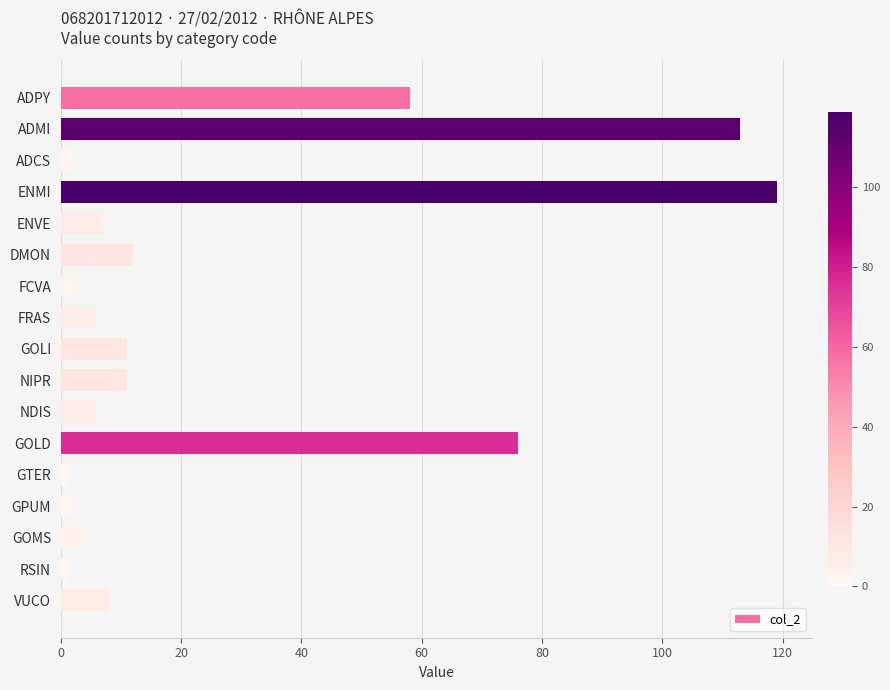

Is it true that the value at NIPR is 11?

True